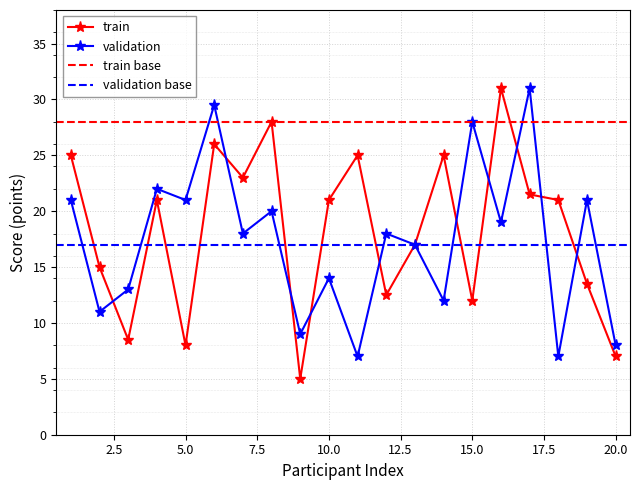

Which series has the widest spread of values?

train